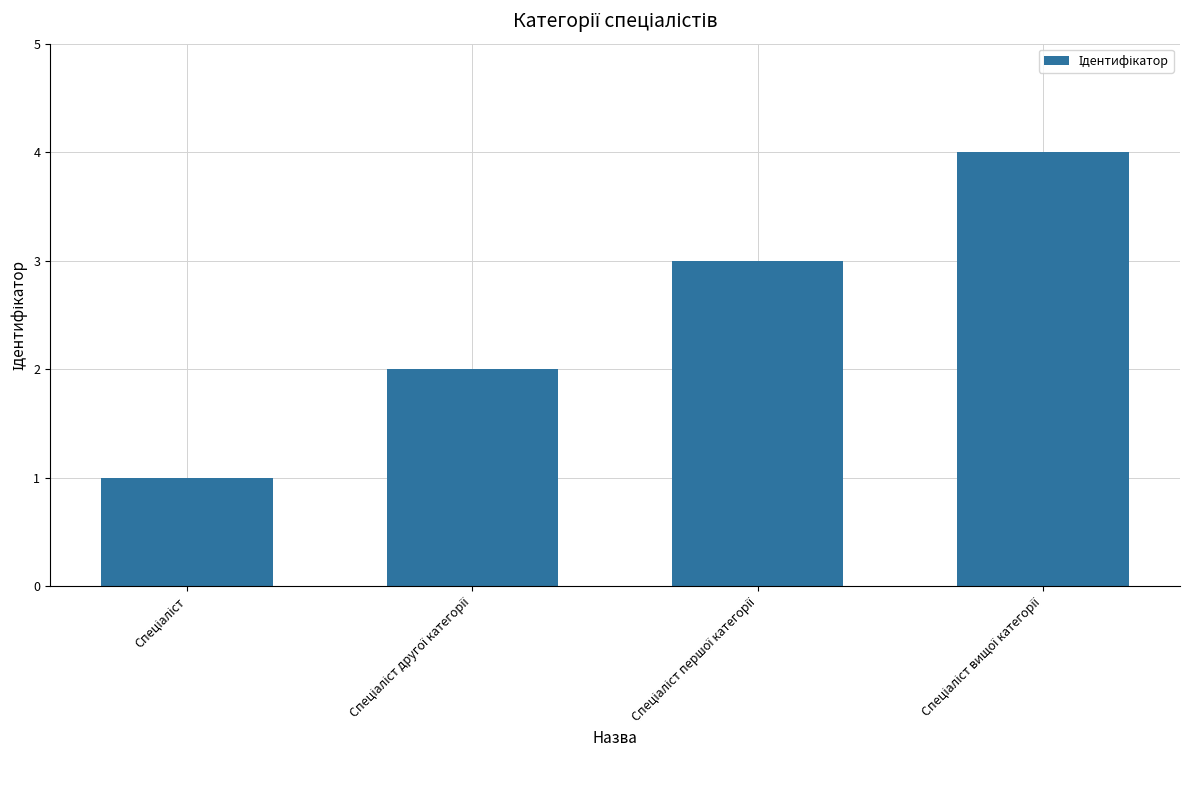

What is the greatest value displayed?

4